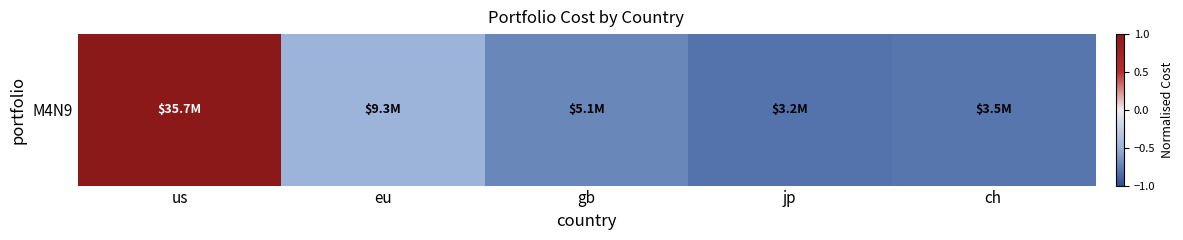

List the labels in order of value, smallest first.

jp, ch, gb, eu, us